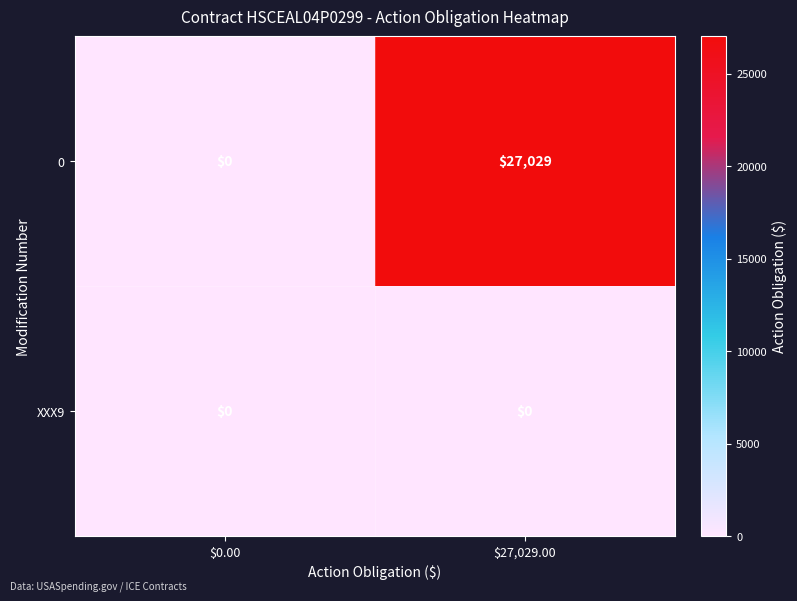

What is the greatest value displayed?

27029